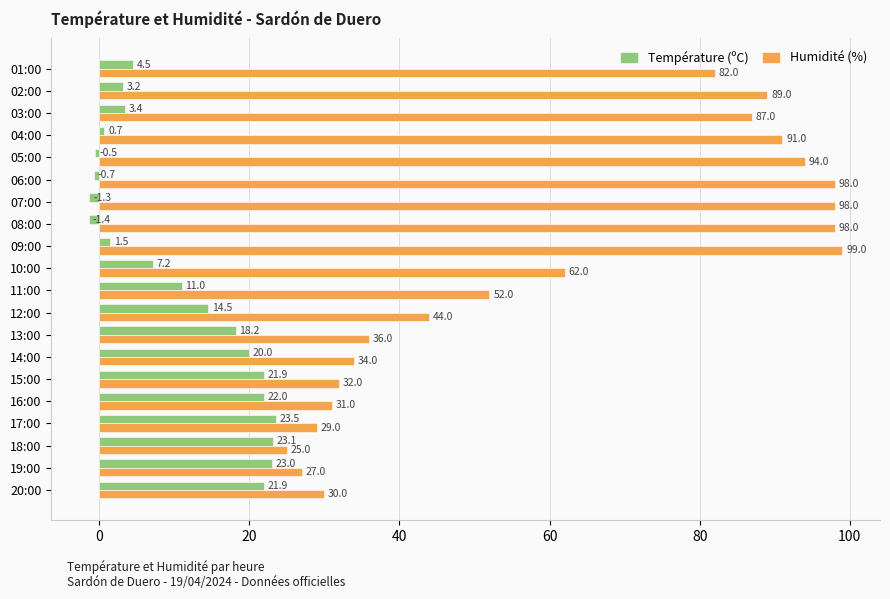

Which series has the widest spread of values?

Humidité (%)